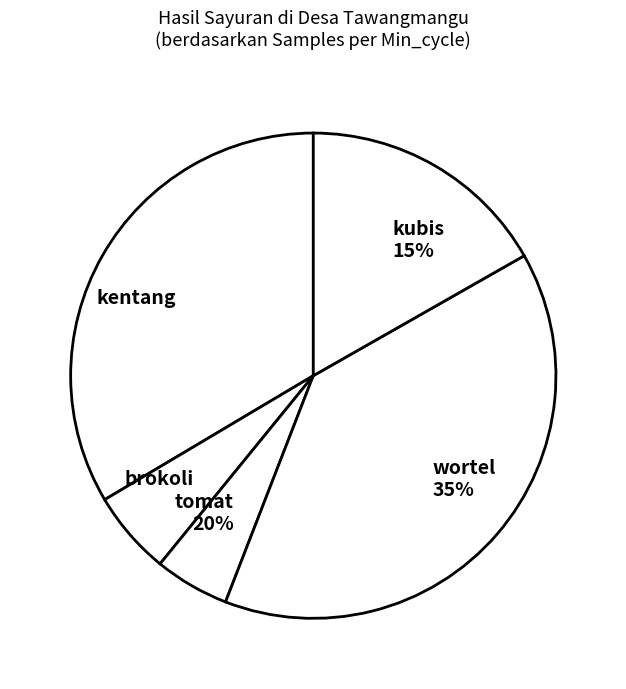

Is there a majority slice in this chart?

No